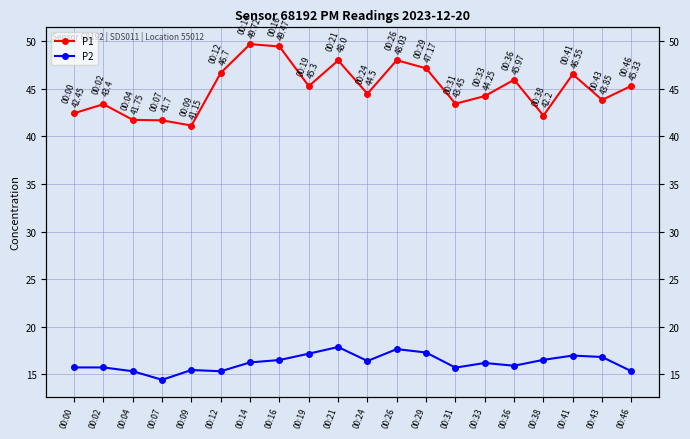

What is the difference between the P1 values at 00:43 and 00:09?

2.7